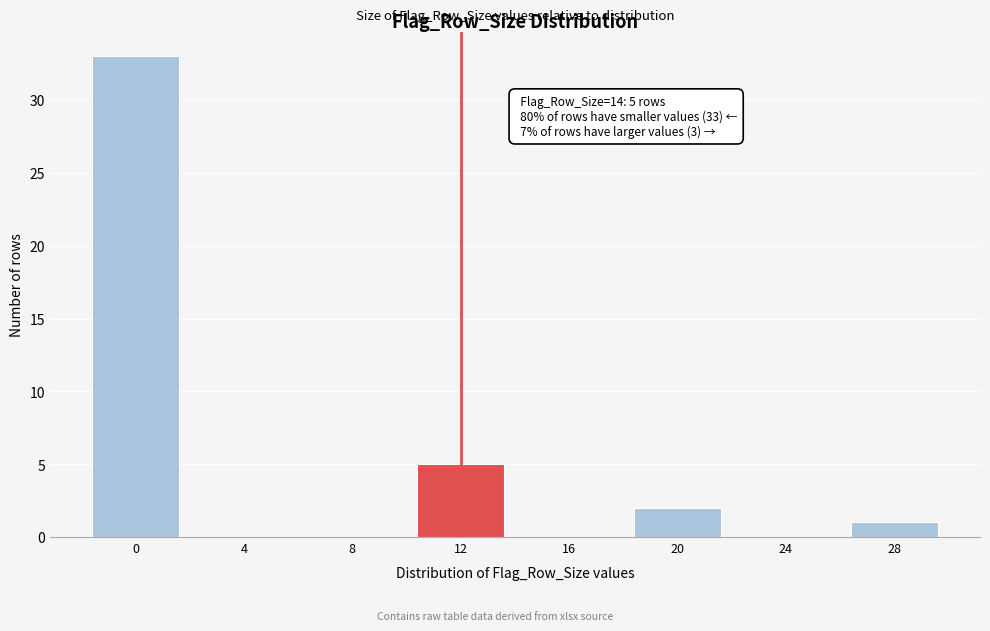

Reading left to right, list all the values displayed in this chart.

0=33	4=0	8=0	12=5	16=0	20=2	24=0	28=1